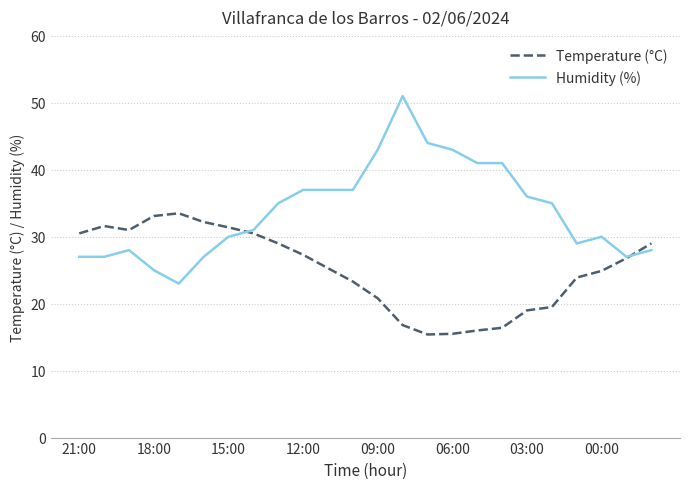

Rank the series by their maximum value, from lowest to highest.

Temperature (°C), Humidity (%)